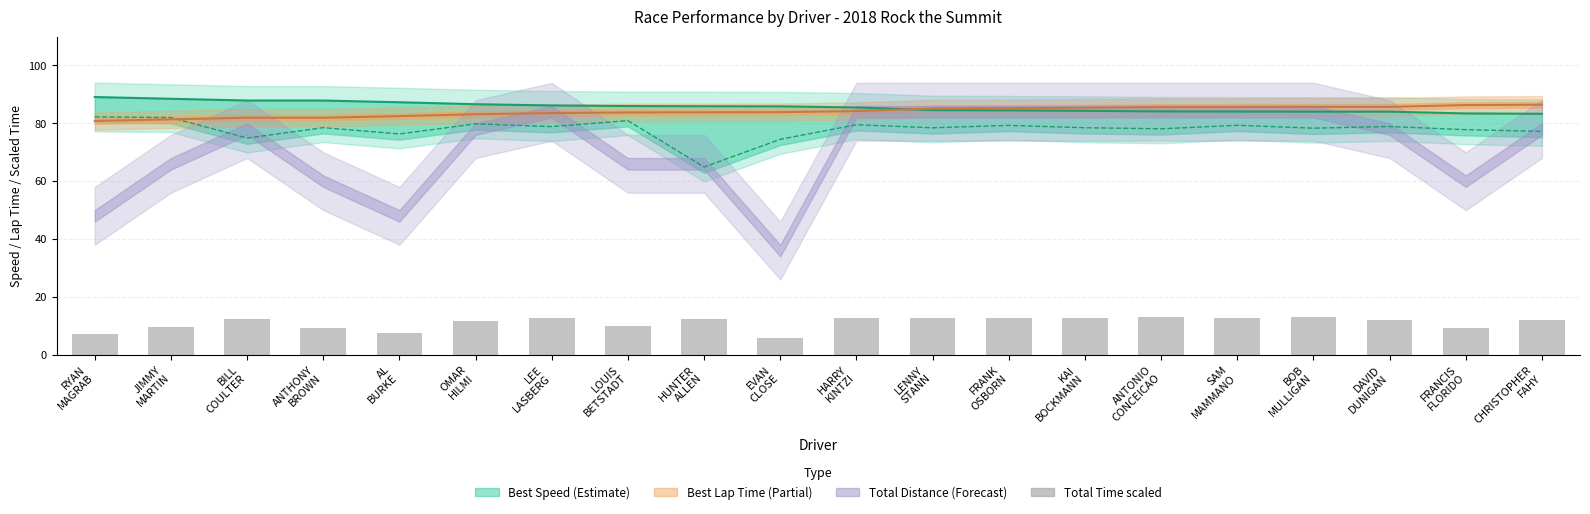

What is the label of the 7th bar from the left?

LEE
LASBERG